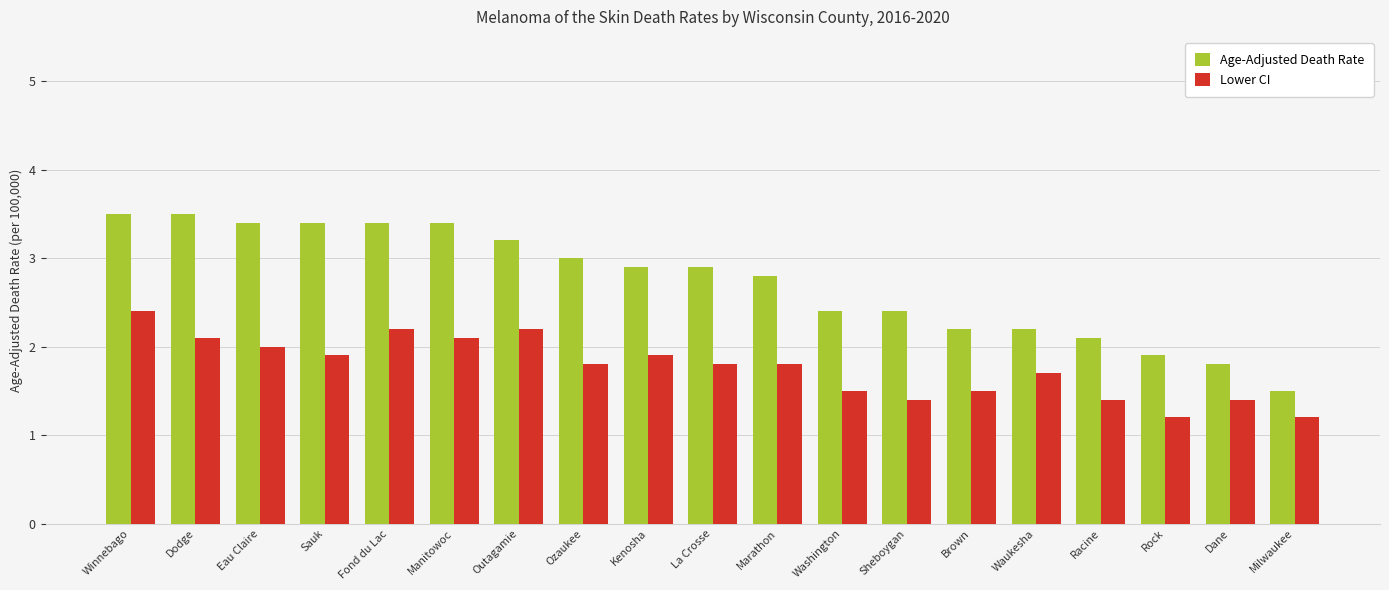

Reading left to right, transcribe all the data shown in this chart.

Age-Adjusted Death Rate: 3.5	3.5	3.4	3.4	3.4	3.4	3.2	3.0	2.9	2.9	2.8	2.4	2.4	2.2	2.2	2.1	1.9	1.8	1.5
Lower CI: 2.4	2.1	2.0	1.9	2.2	2.1	2.2	1.8	1.9	1.8	1.8	1.5	1.4	1.5	1.7	1.4	1.2	1.4	1.2